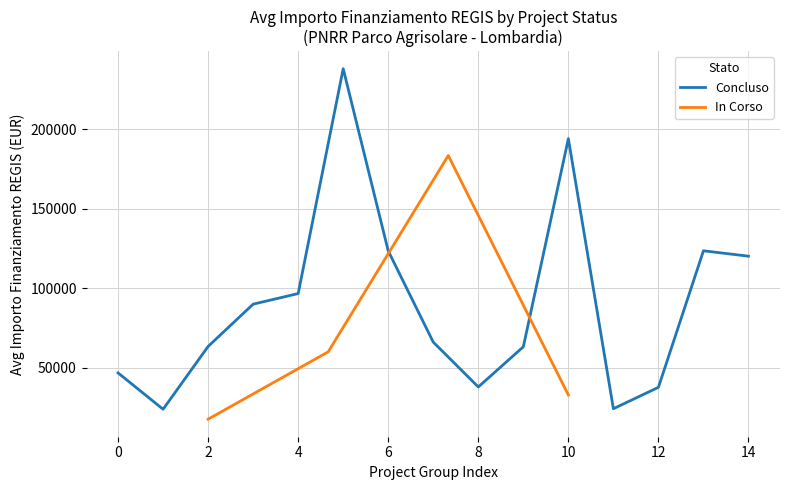

The value of In Corso at 10 is 43972. True or false?

False